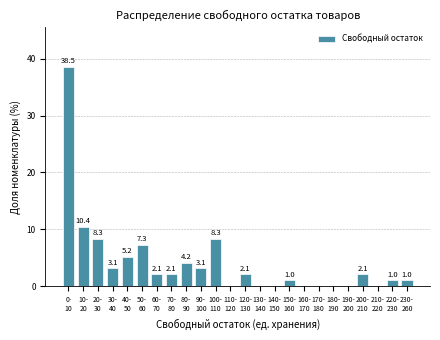

How many data points are above 2?

13